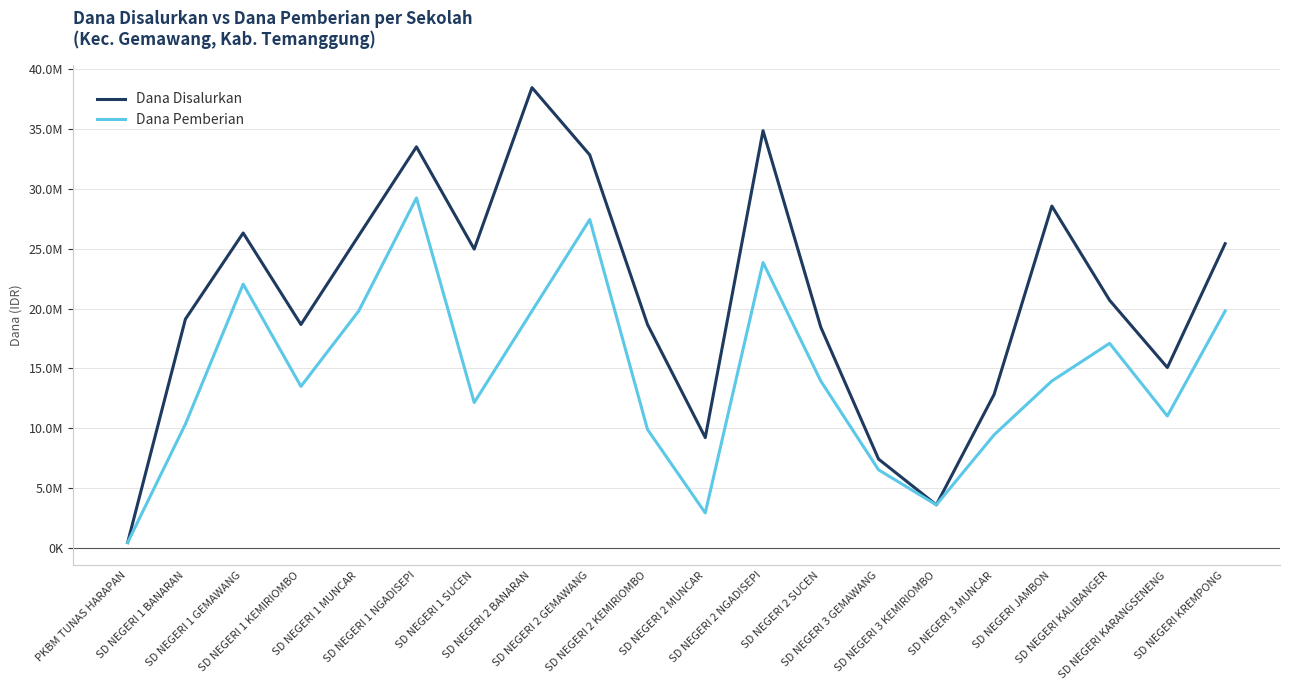

What position from the right is SD NEGERI 1 NGADISEPI?

15